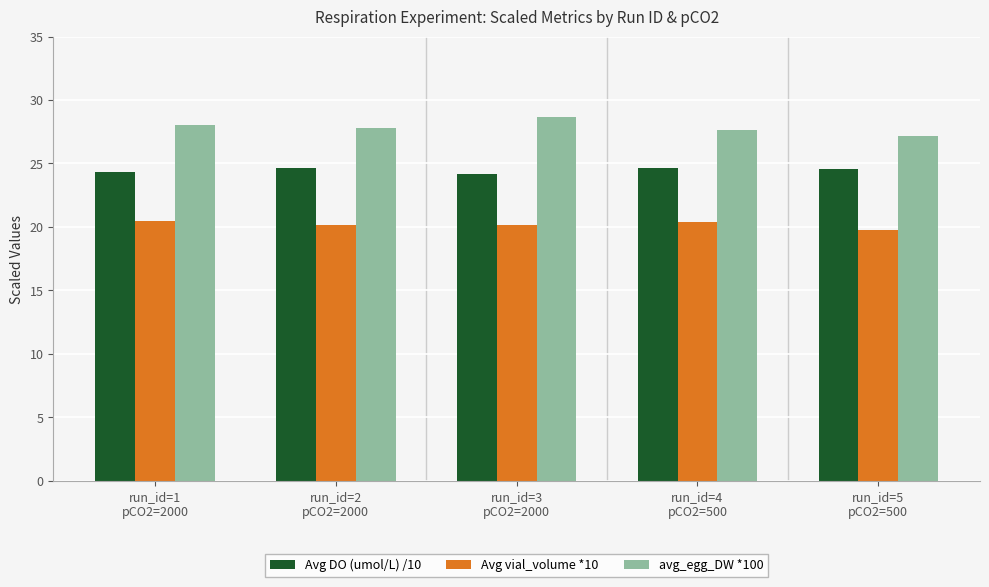

How many distinct data groups are displayed?

3